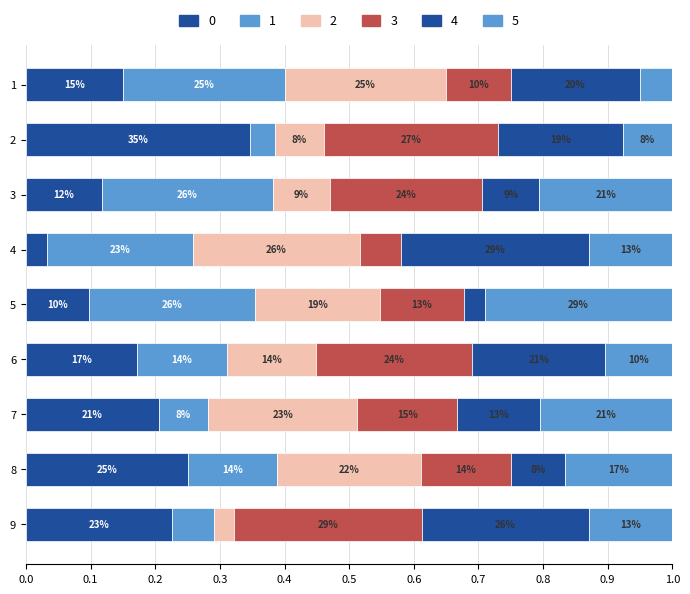

Reading left to right, transcribe all the data shown in this chart.

col_3: 0.1	0.3	0.1	0.0	0.1	0.2	0.2	0.2	0.2
col_7: 0.2	0.0	0.3	0.2	0.3	0.1	0.1	0.1	0.1
col_4: 0.2	0.1	0.1	0.3	0.2	0.1	0.2	0.2	0.0
col_8: 0.1	0.3	0.2	0.1	0.1	0.2	0.2	0.1	0.3
col_9: 0.2	0.2	0.1	0.3	0.0	0.2	0.1	0.1	0.3
col_2: 0.1	0.1	0.2	0.1	0.3	0.1	0.2	0.2	0.1